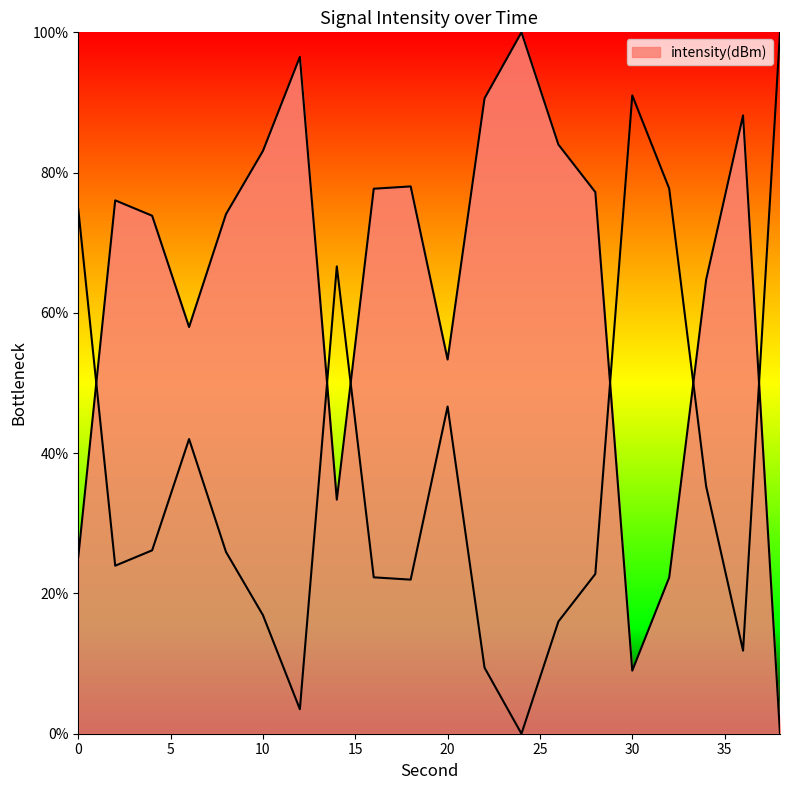

At which category does the data reach its first local peak?

2